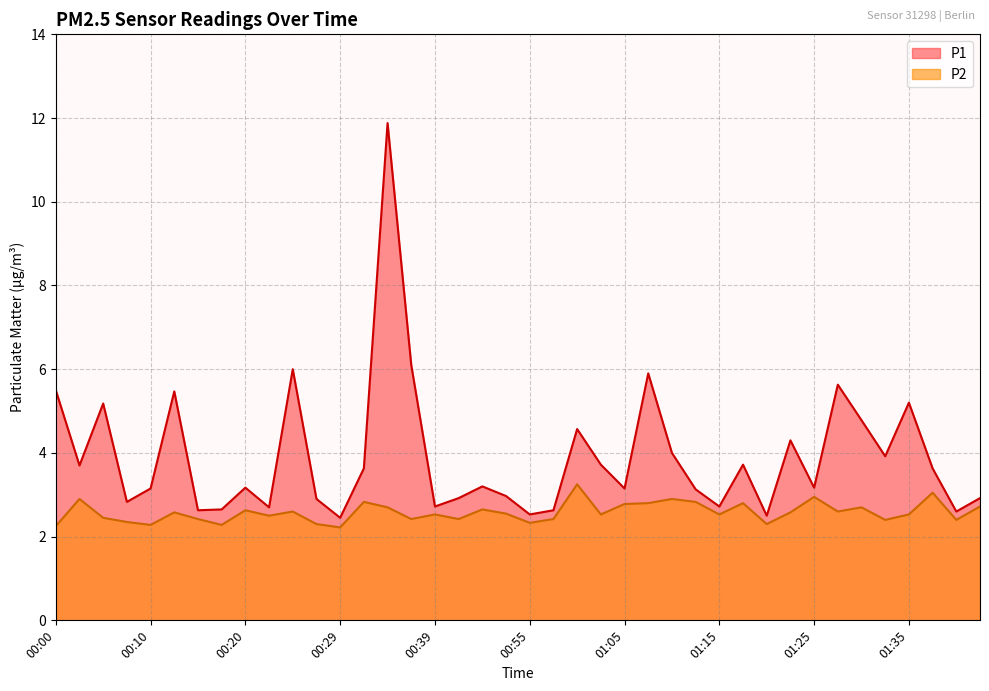

What is the label of the 31st point from the right?

00:22